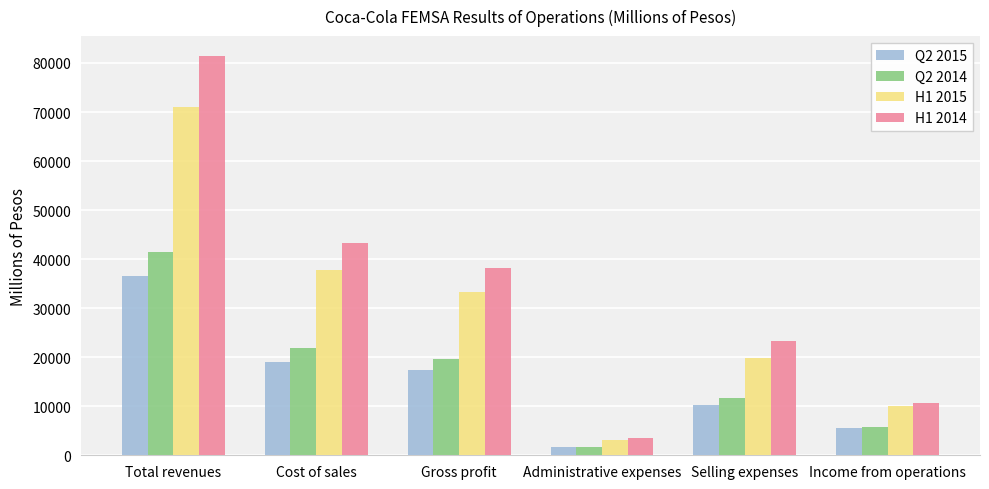

Are the bars horizontal?

No